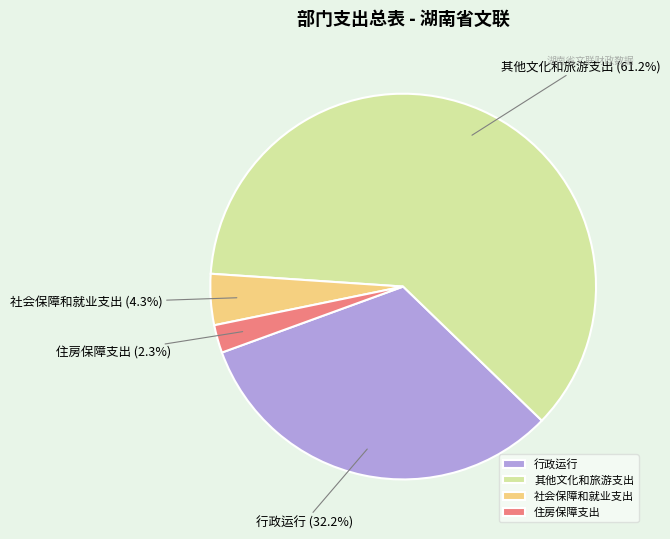

To the nearest percent, what percentage of the pie is 社会保障和就业支出?

4%